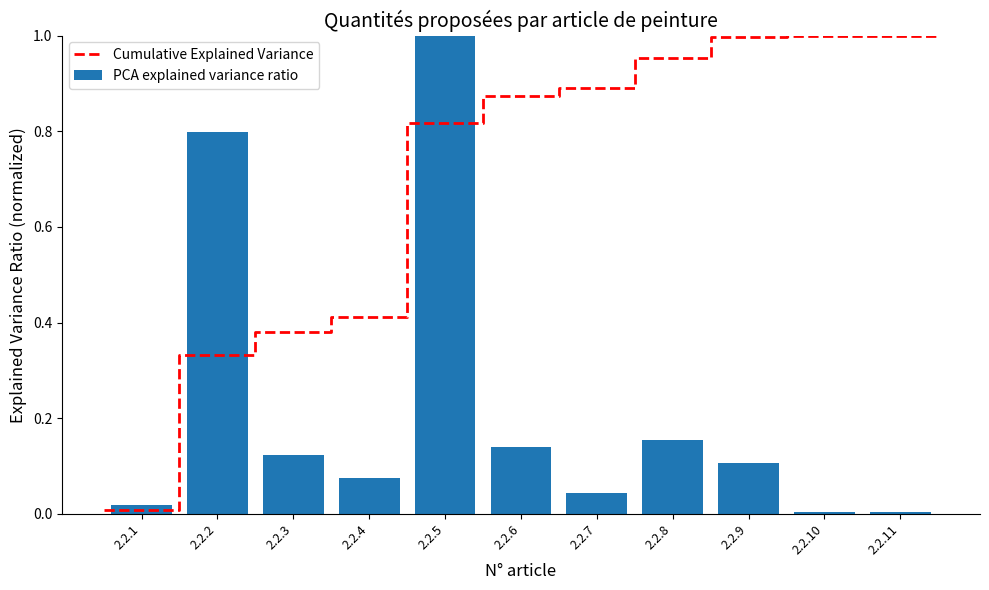

The chart shows a value of 0.0 at 2.2.1. True or false?

False